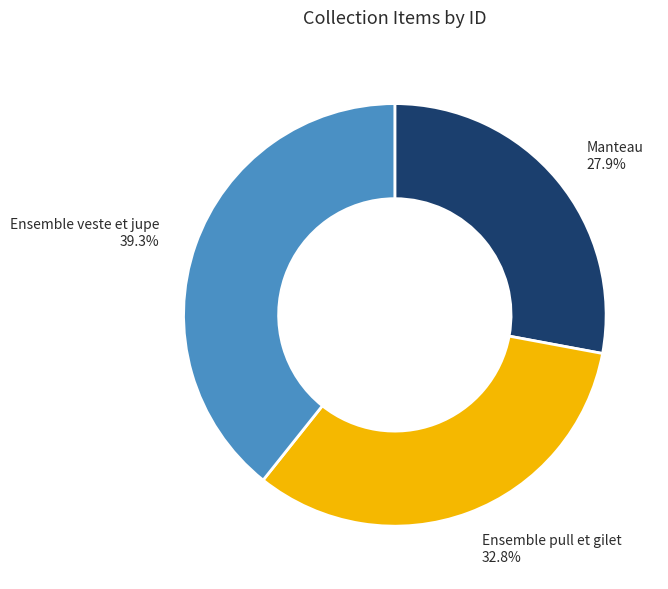

Is there a majority slice in this chart?

No